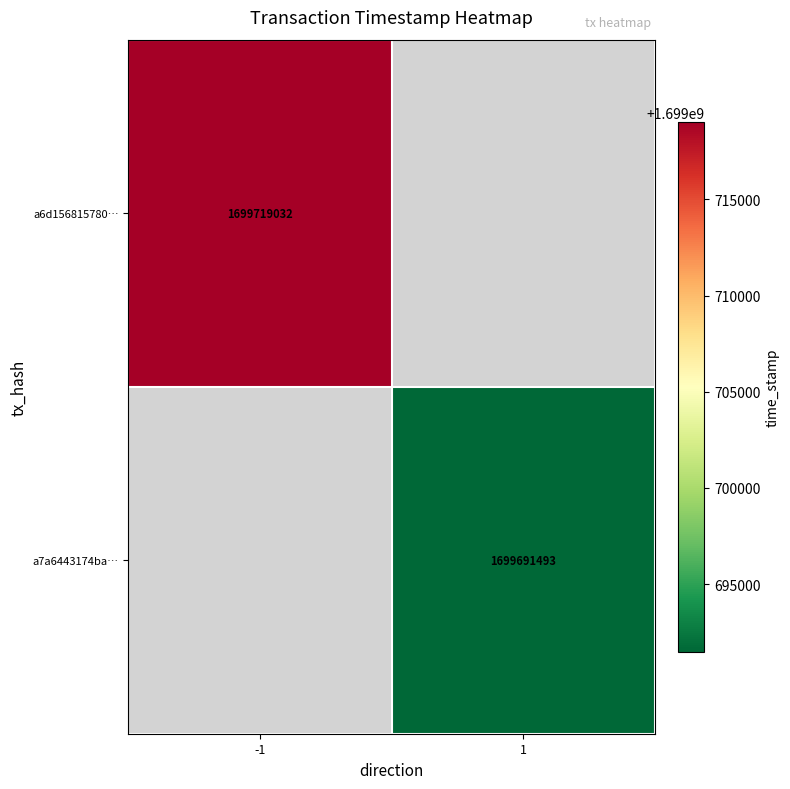

Is it true that a7a6443174ba… equals 381031520 at 1?

False